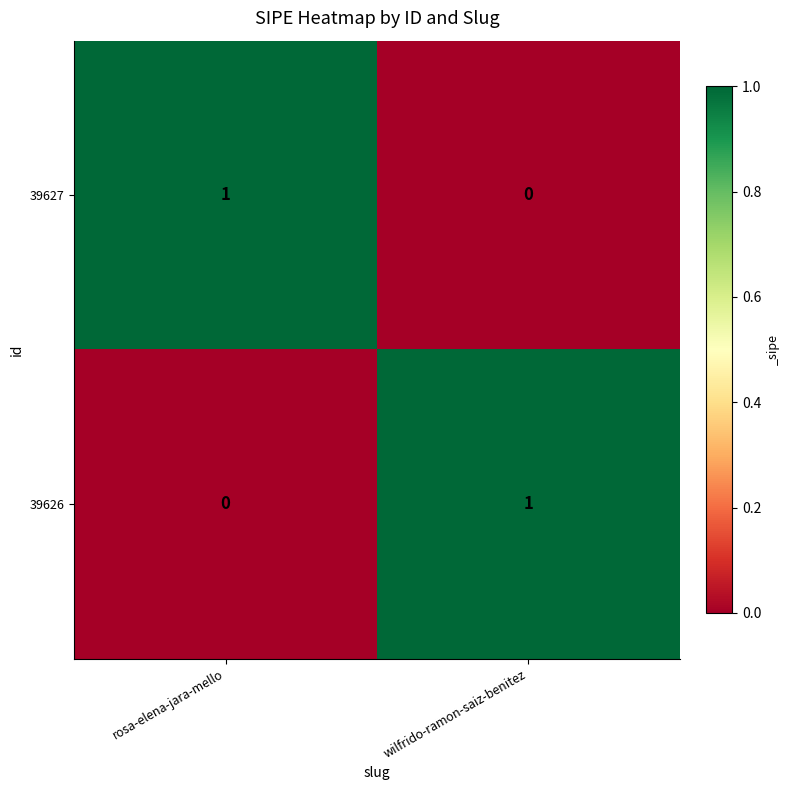

Reading left to right, list all the values displayed in this chart.

39627: 1	0
39626: 0	1